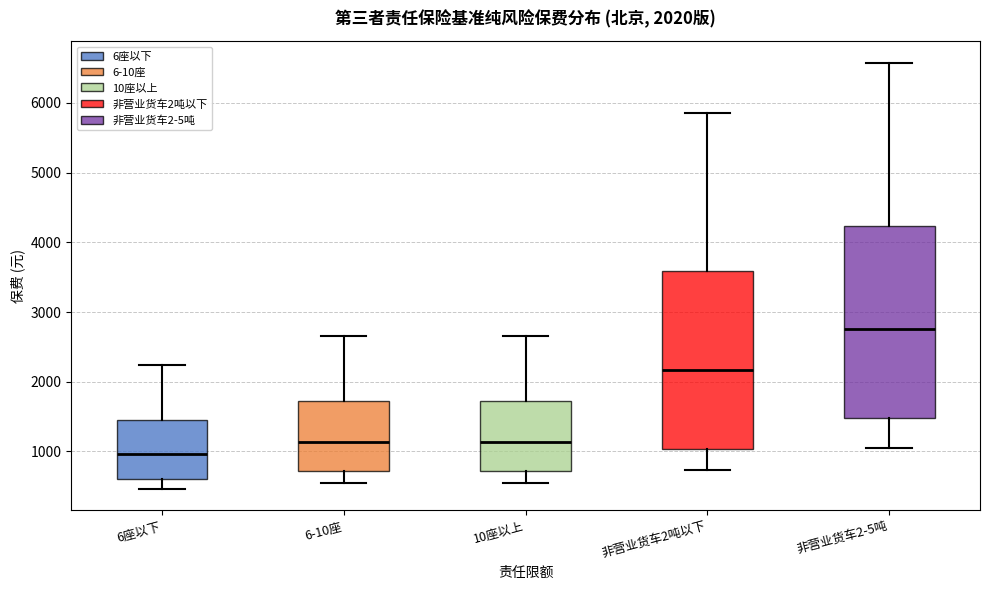

Which box is the tallest, from its lower edge to its upper edge?

非营业货车2-5吨